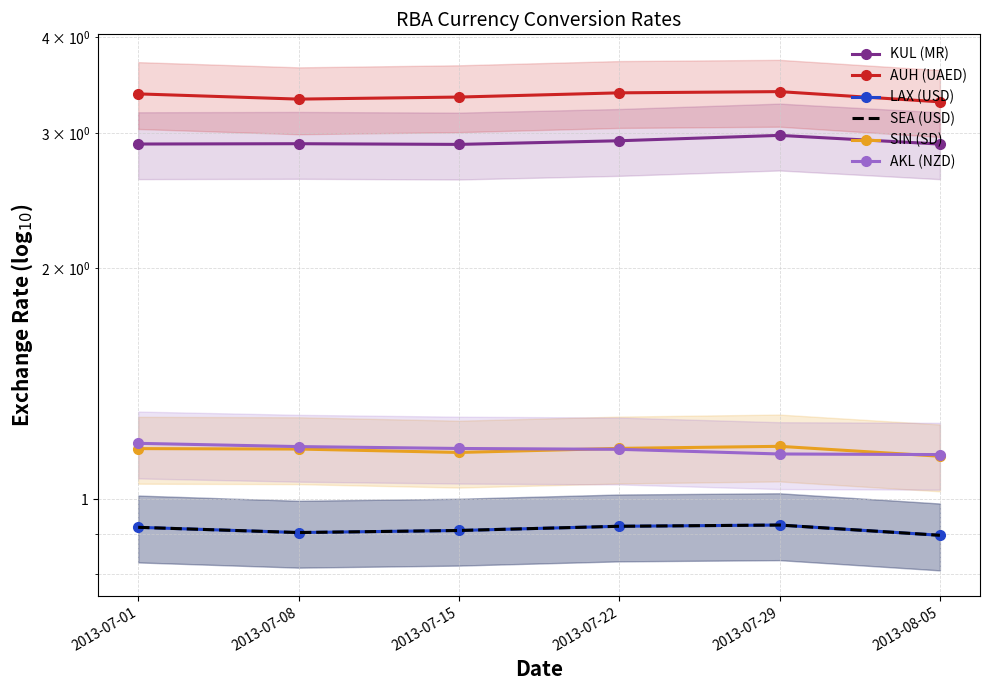

What is the label of the 5th point from the right?

2013-07-08